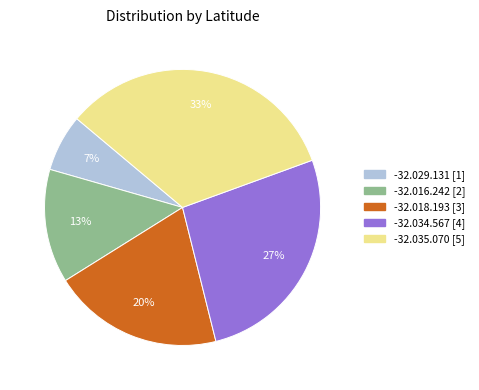

True or false: -32.018.193 accounts for 34% of the total.

False